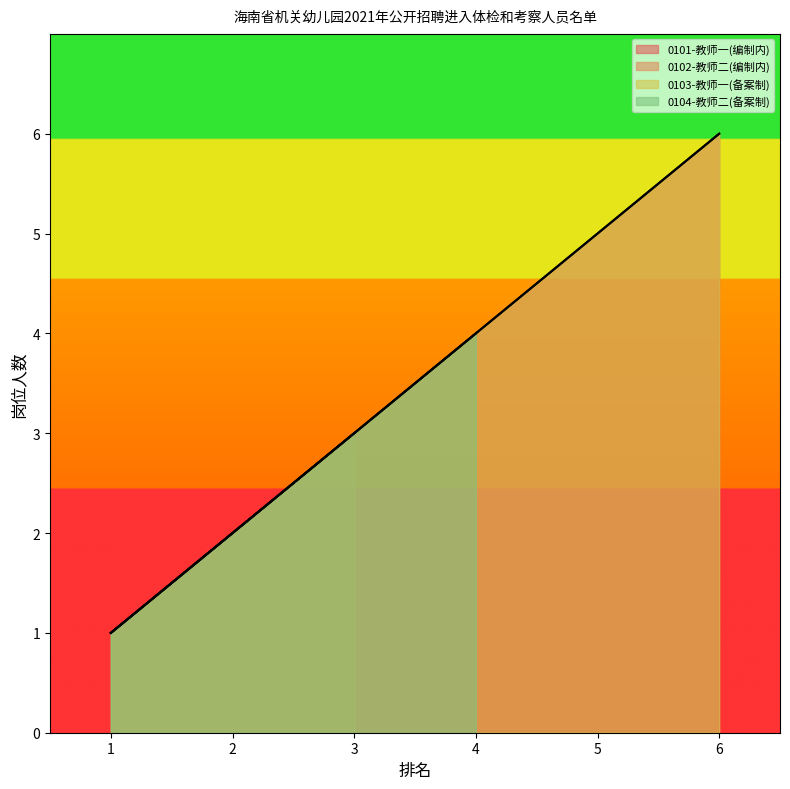

Which series has the largest range (max minus min)?

0101-教师一(编制内)